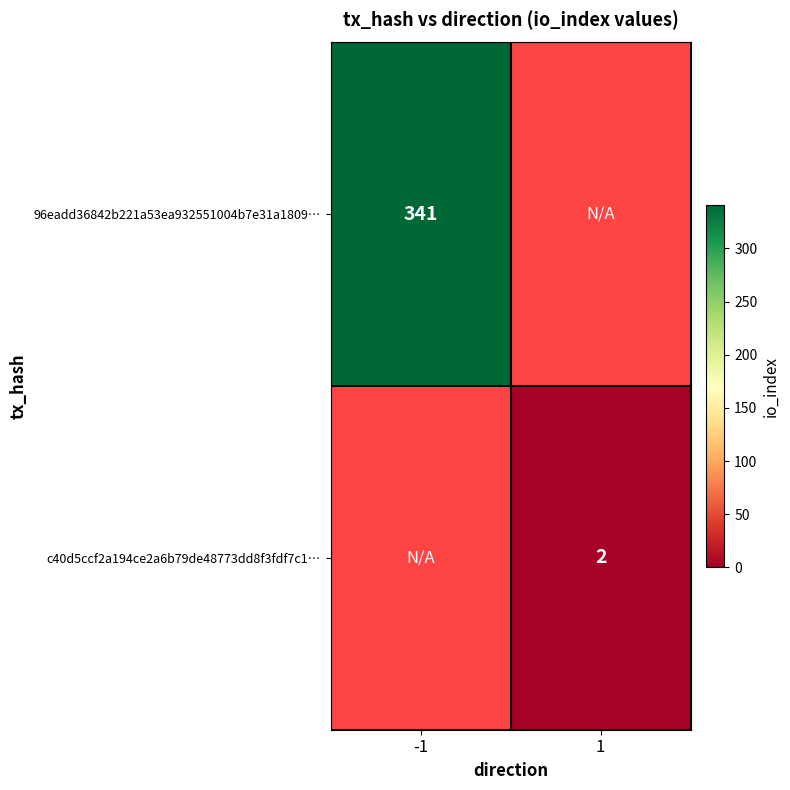

The 96eadd36842b221a53ea932551004b7e31a1809… series shows 154 at -1. True or false?

False